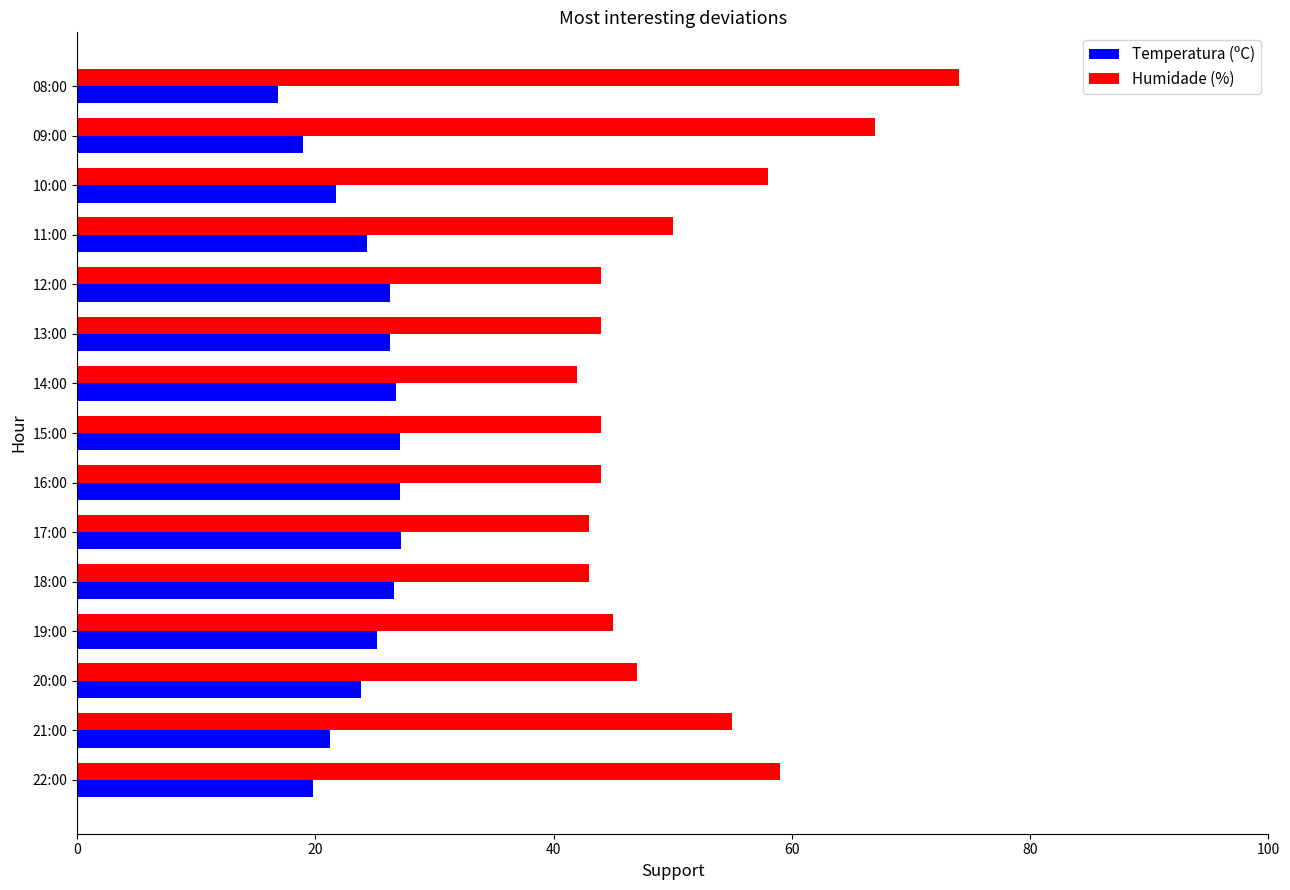

What is the sum of all Humidade (%) values?

759.0